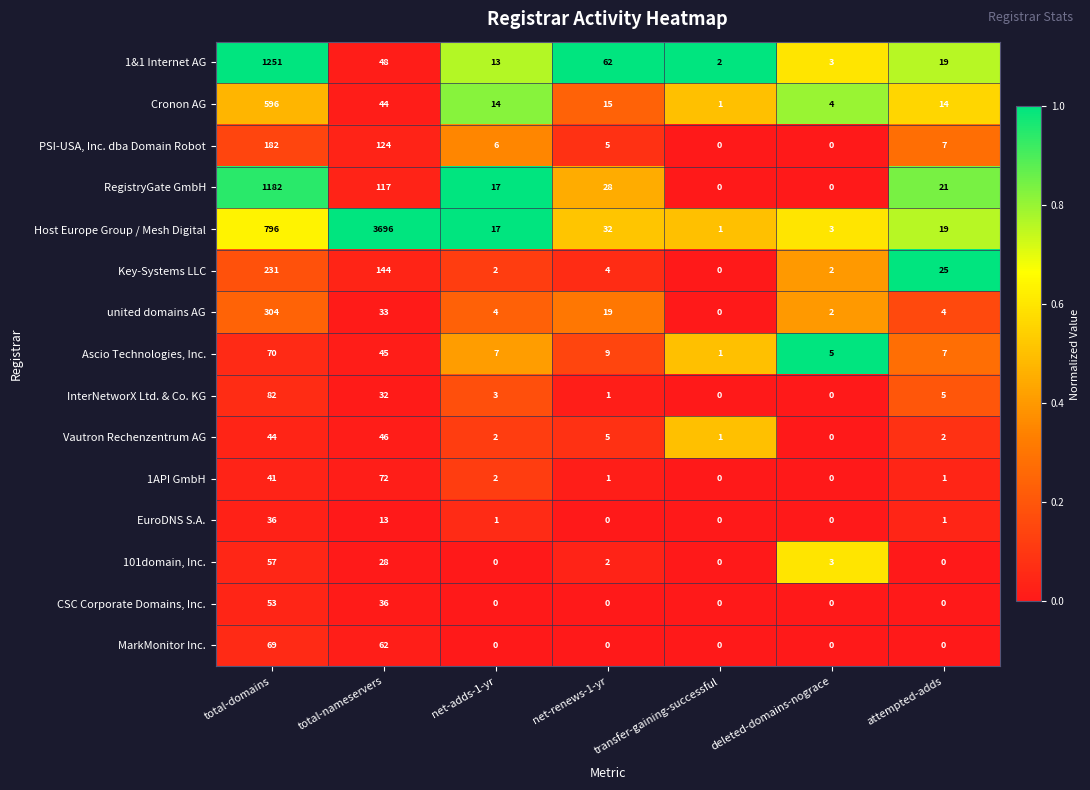

What is the difference between the Host Europe Group / Mesh Digital values at transfer-gaining-successful and net-renews-1-yr?

31